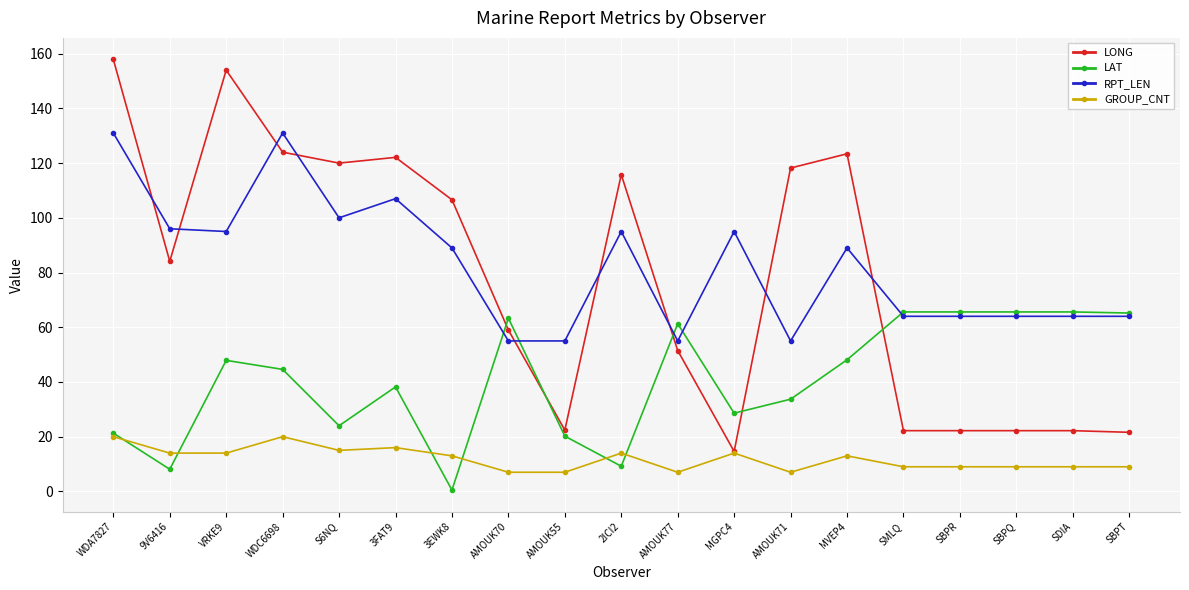

At which category does LAT reach its first local valley?

9V6416